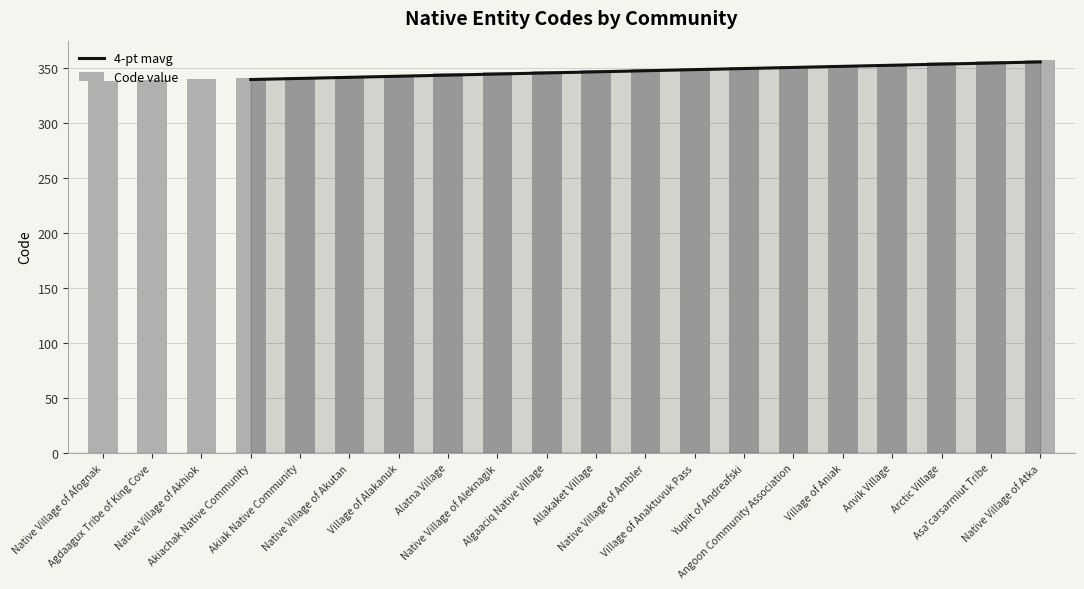

List the labels in order of value, smallest first.

Native Village of Afognak, Agdaagux Tribe of King Cove, Native Village of Akhiok, Akiachak Native Community, Akiak Native Community, Native Village of Akutan, Village of Alakanuk, Alatna Village, Native Village of Aleknagik, Algaaciq Native Village, Allakaket Village, Native Village of Ambler, Village of Anaktuvuk Pass, Yupiit of Andreafski, Angoon Community Association, Village of Aniak, Anvik Village, Arctic Village, Asa'carsarmiut Tribe, Native Village of Atka